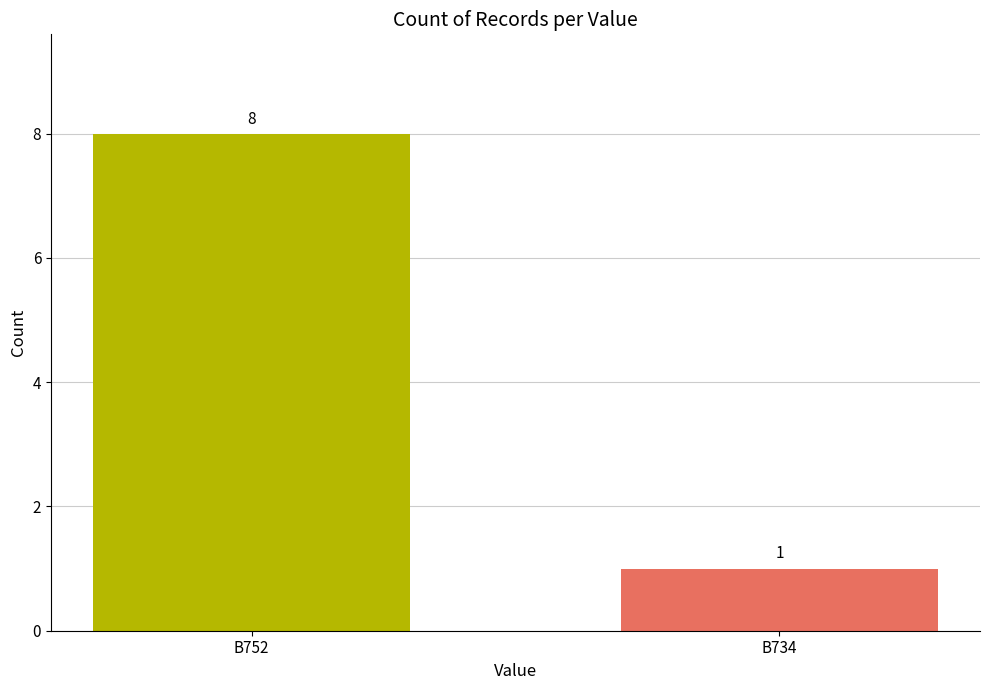

Reading left to right, what are all the values shown in this chart?

B752=8	B734=1